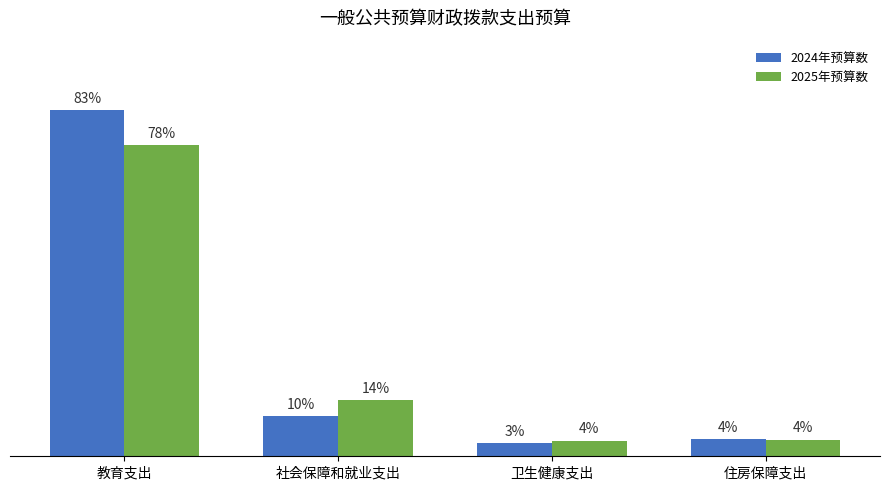

Is it true that 2024年预算数 equals 48.7 at 住房保障支出?

False